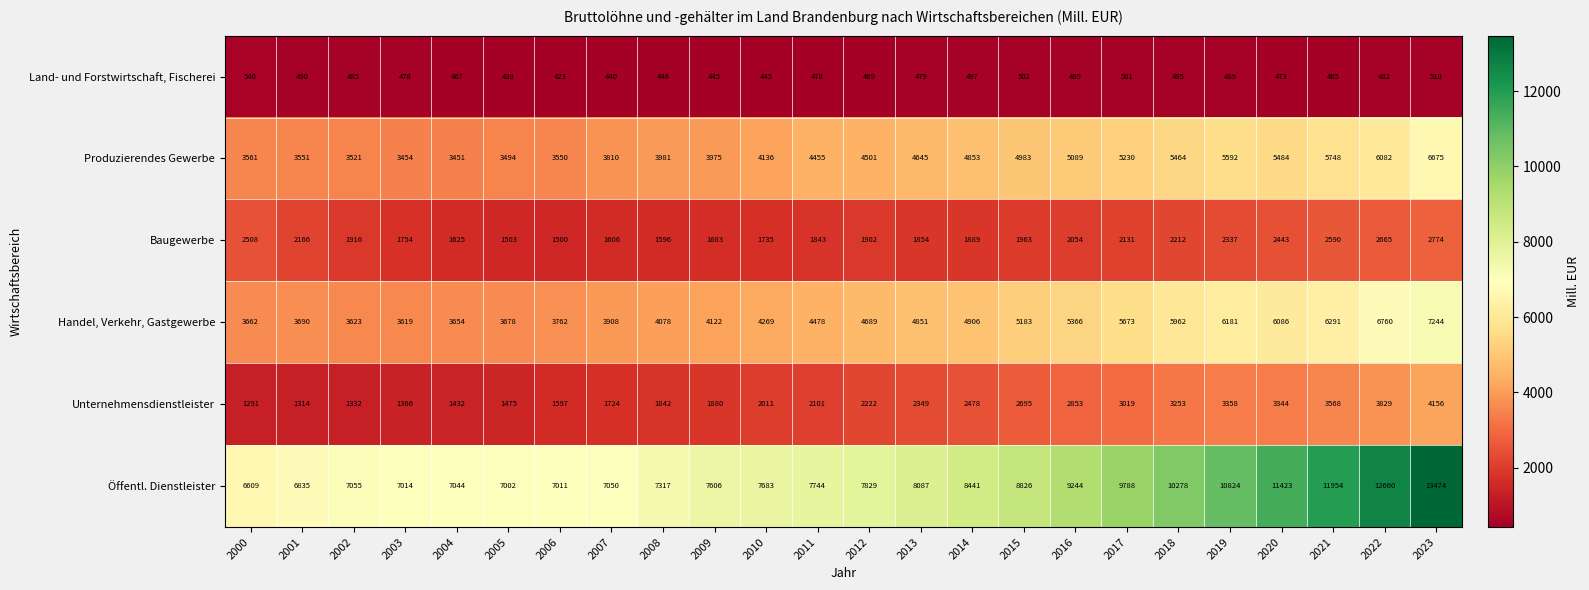

List the labels in order of Produzierendes Gewerbe value, smallest first.

2004, 2003, 2005, 2002, 2006, 2001, 2000, 2007, 2009, 2008, 2010, 2011, 2012, 2013, 2014, 2015, 2016, 2017, 2018, 2020, 2019, 2021, 2022, 2023